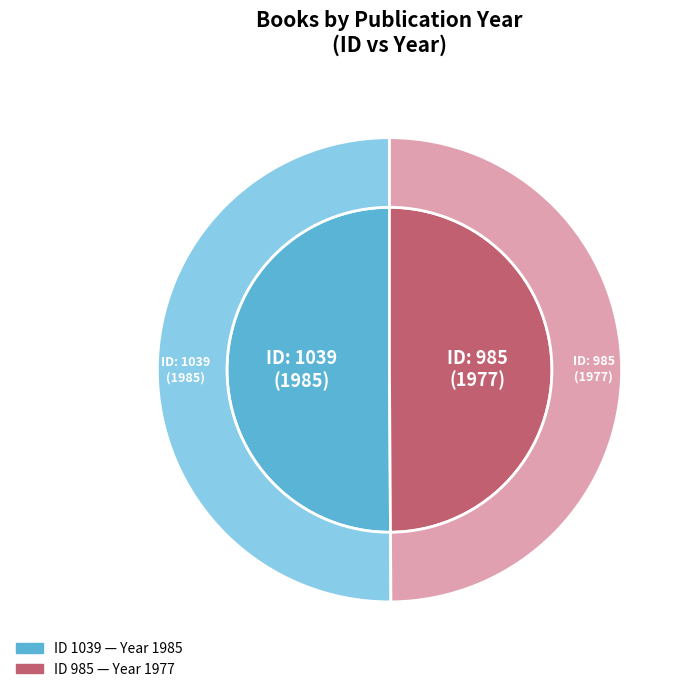

What is the smallest slice in the pie chart?

985